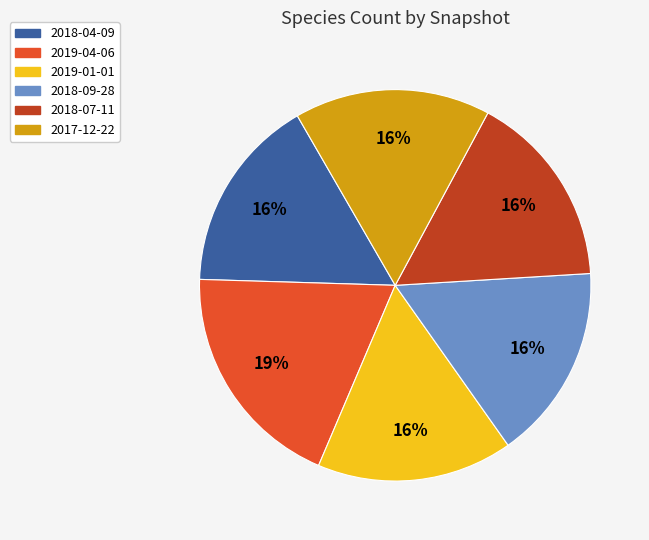

True or false: 2019-04-06 accounts for 19% of the total.

True